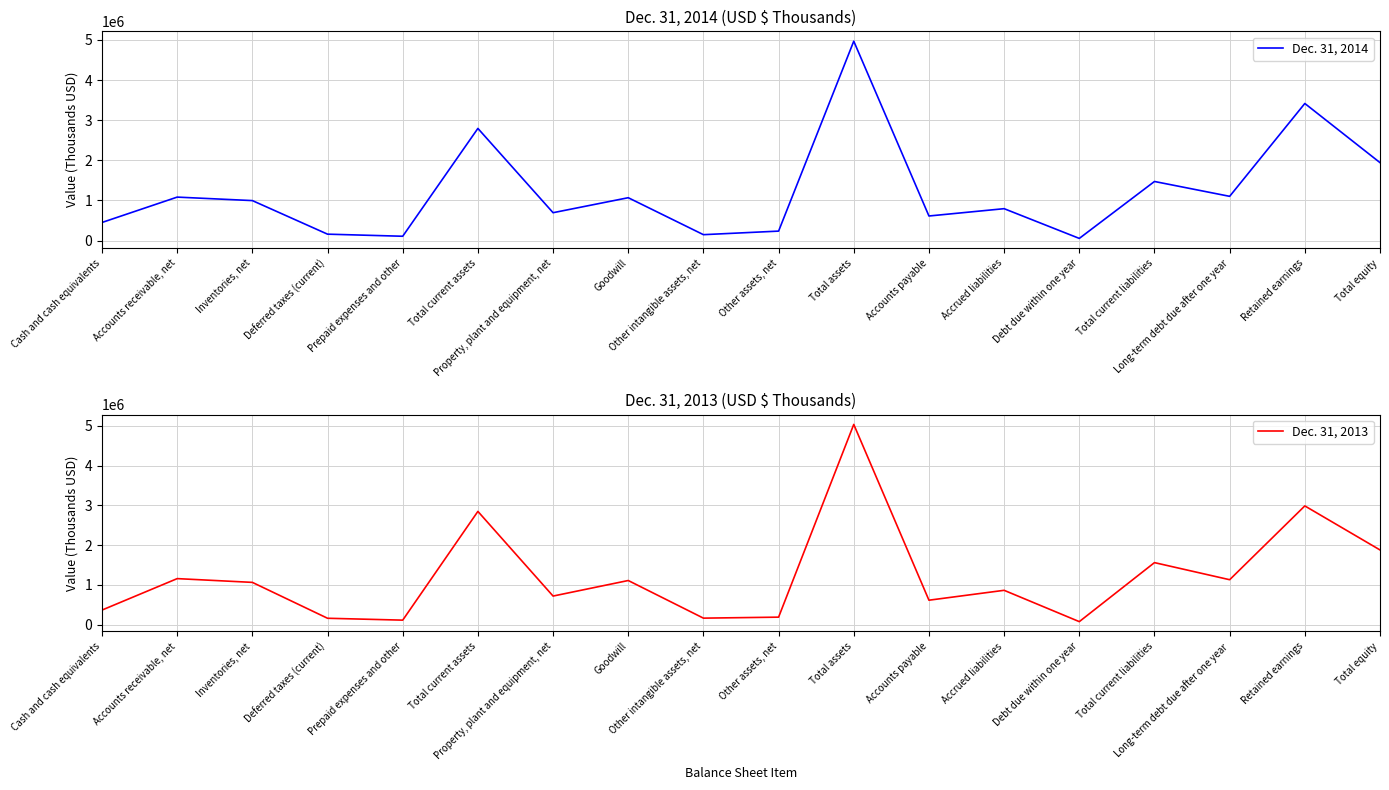

What is the difference between the highest and lowest values at Accounts receivable, net?

72880